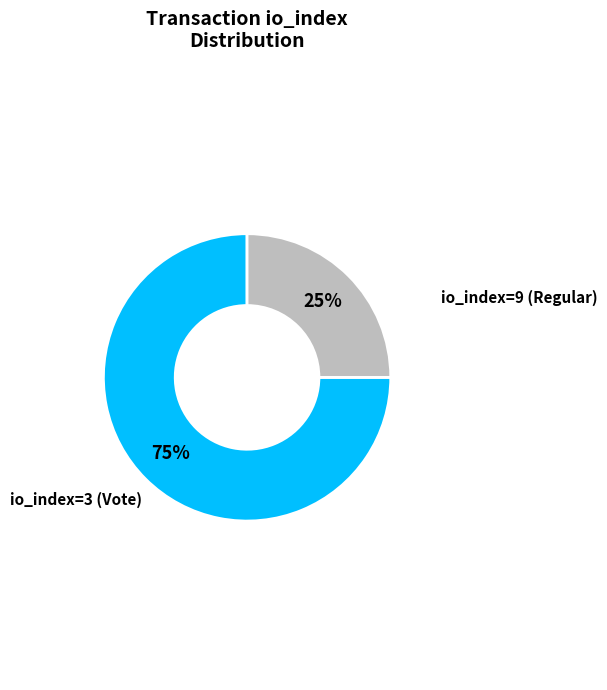

To the nearest percent, what is the difference between the largest and smallest slice percentages?

50%